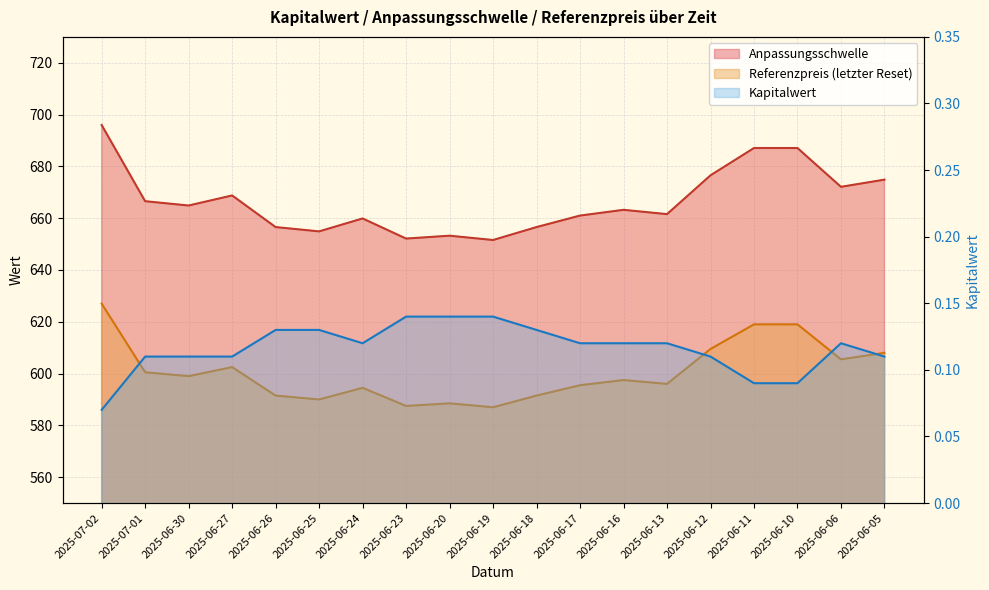

True or false: Referenzpreis and Anpassungsschwelle cross at least once.

False